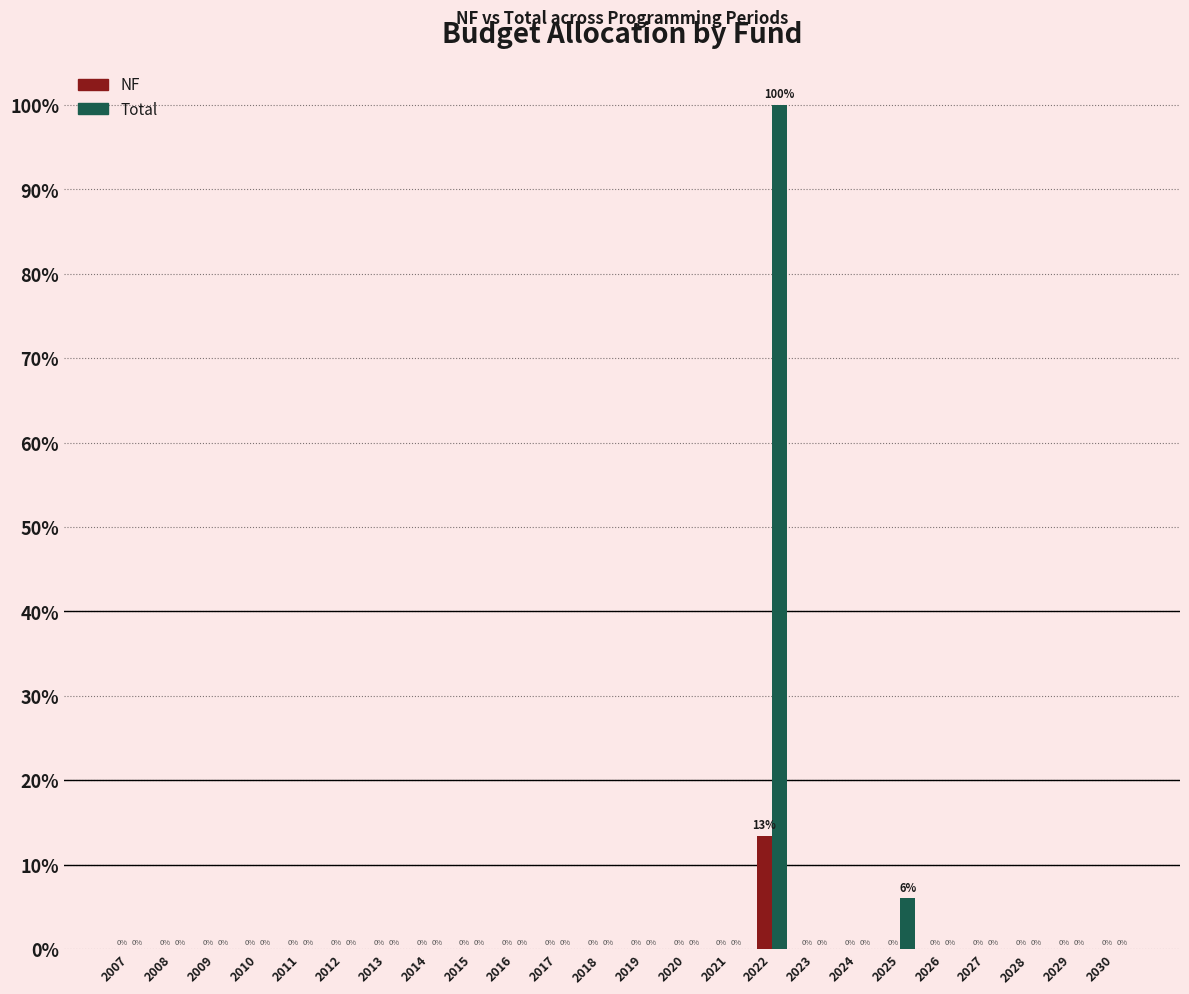

What is the sum of all Total values?

106.0